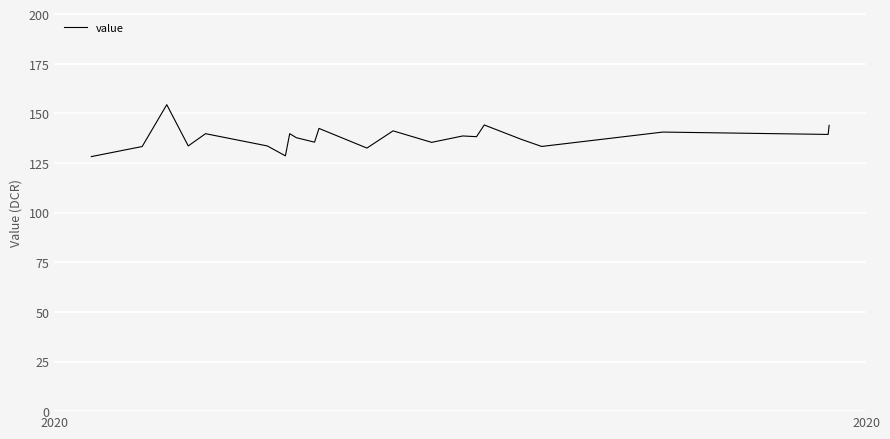

True or false: the data has more than 0 interior local peaks.

True